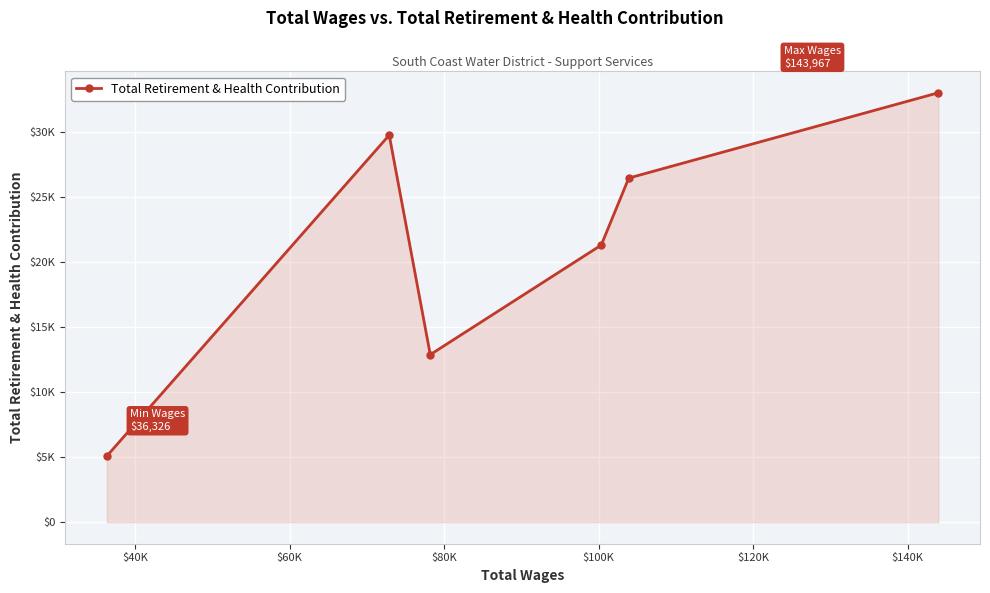

How many lines are shown in the chart?

1